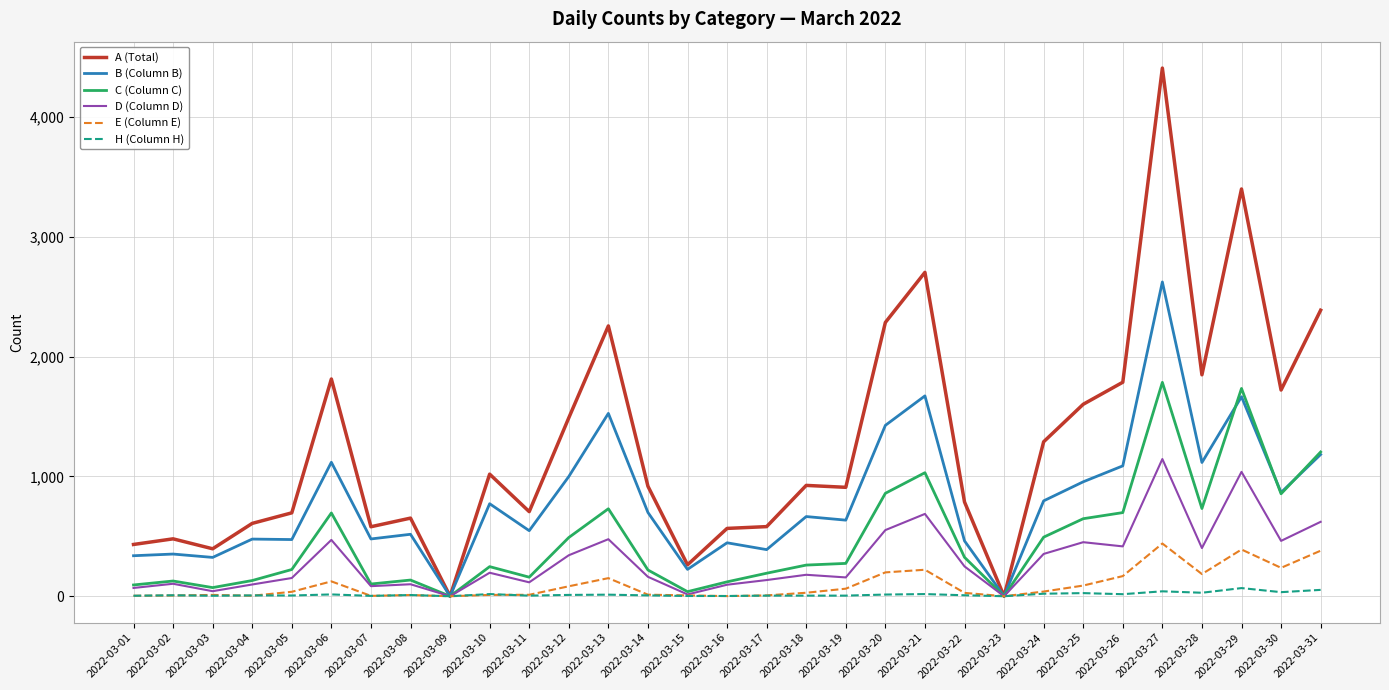

What is the approximate value of A (Total) at 2022-03-31?

2387